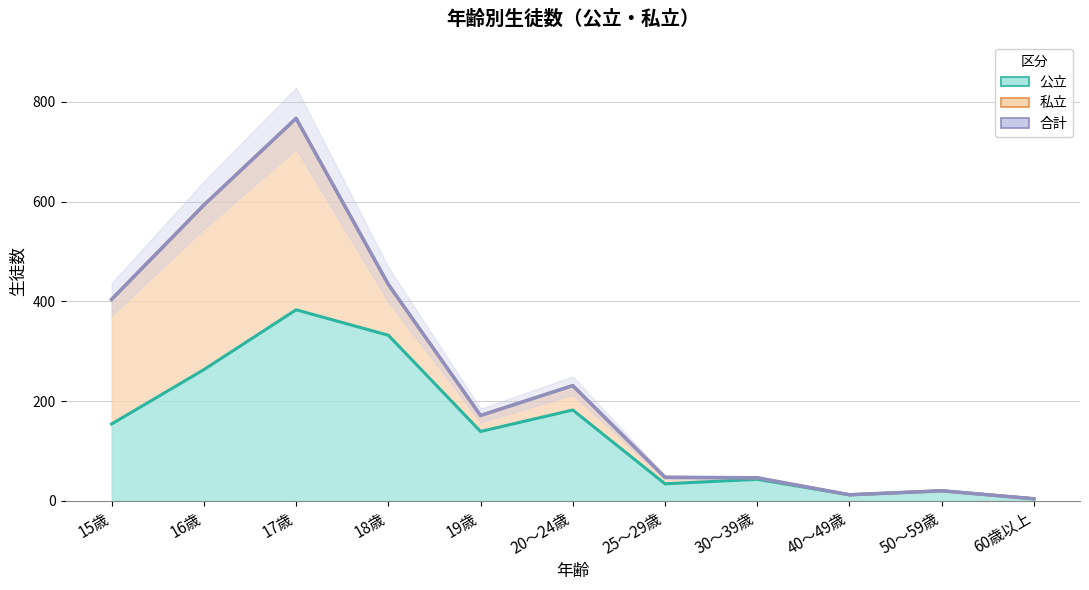

What is the difference between the 合計 values at 40～49歳 and 30～39歳?

34